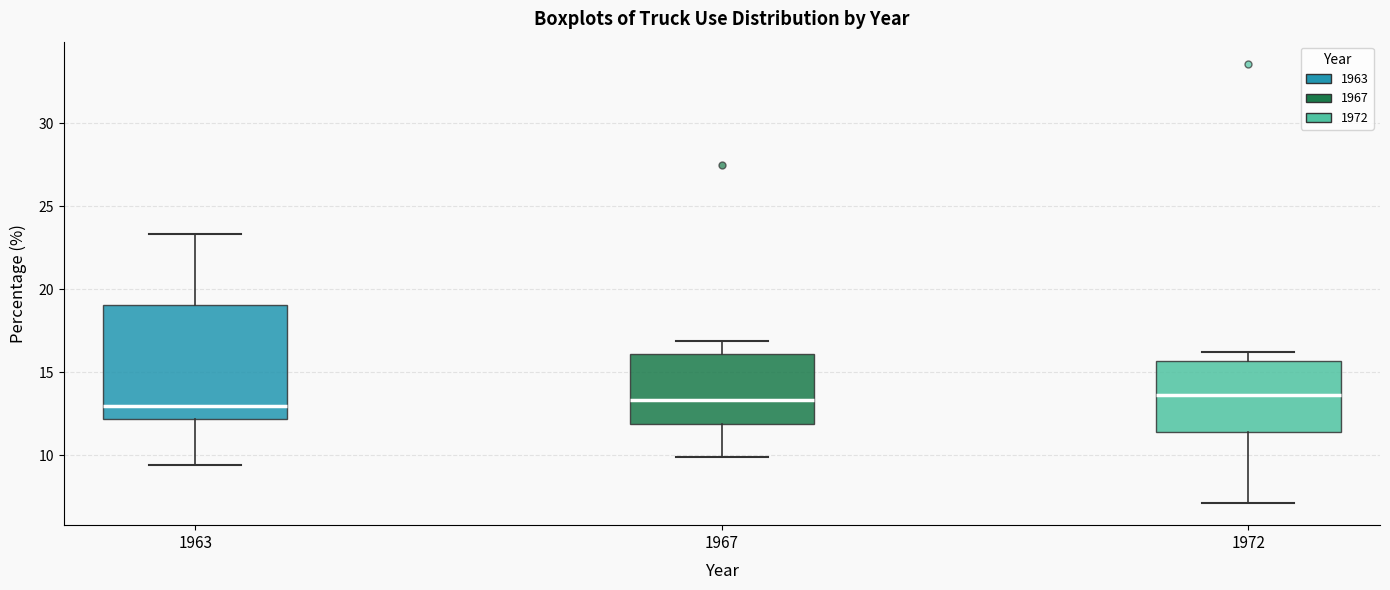

Where does the median line of the box at x = 1963 sit on the y-axis? The values are not printed on the chart, so give them approximately, as read against the axis.

13.0